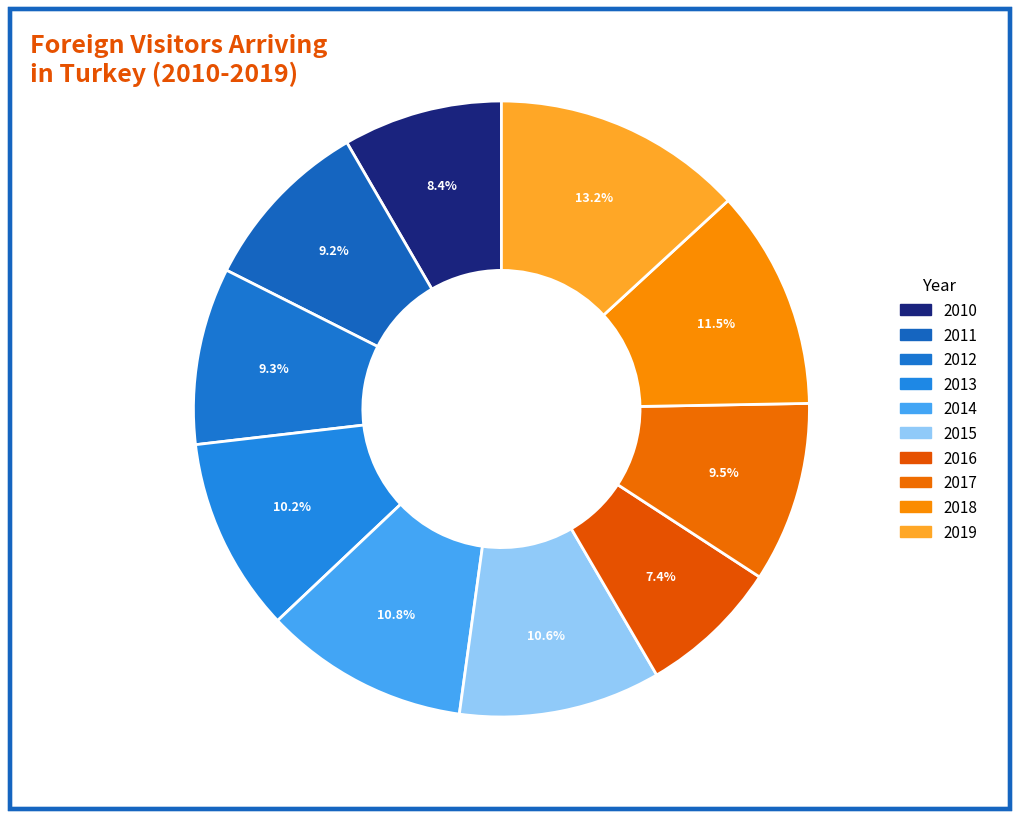

To the nearest percent, what portion does 2018 represent?

12%